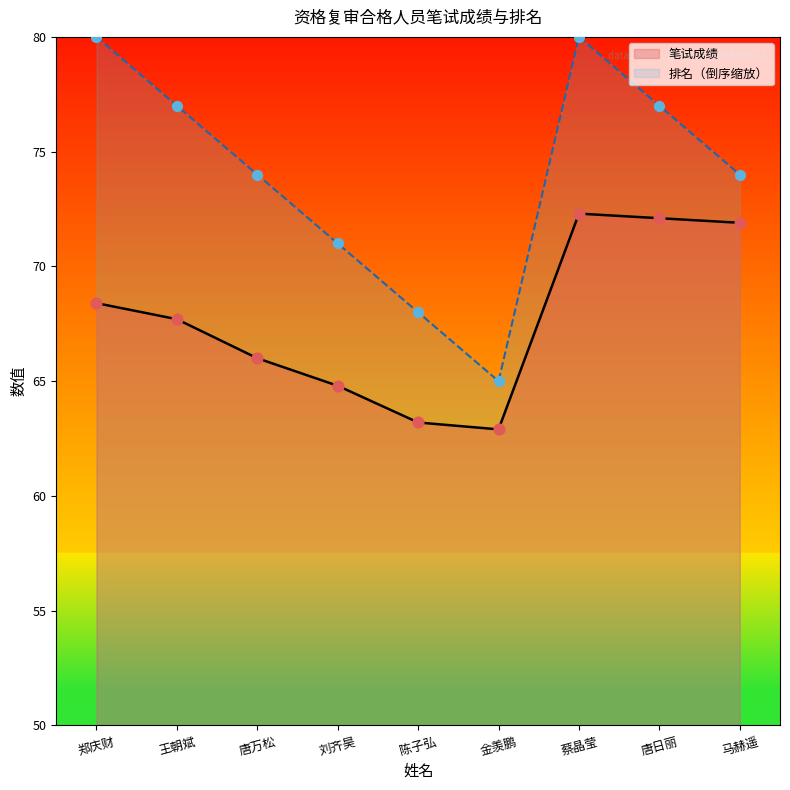

What are all the series names shown in the legend?

笔试成绩, 排名（倒序缩放）